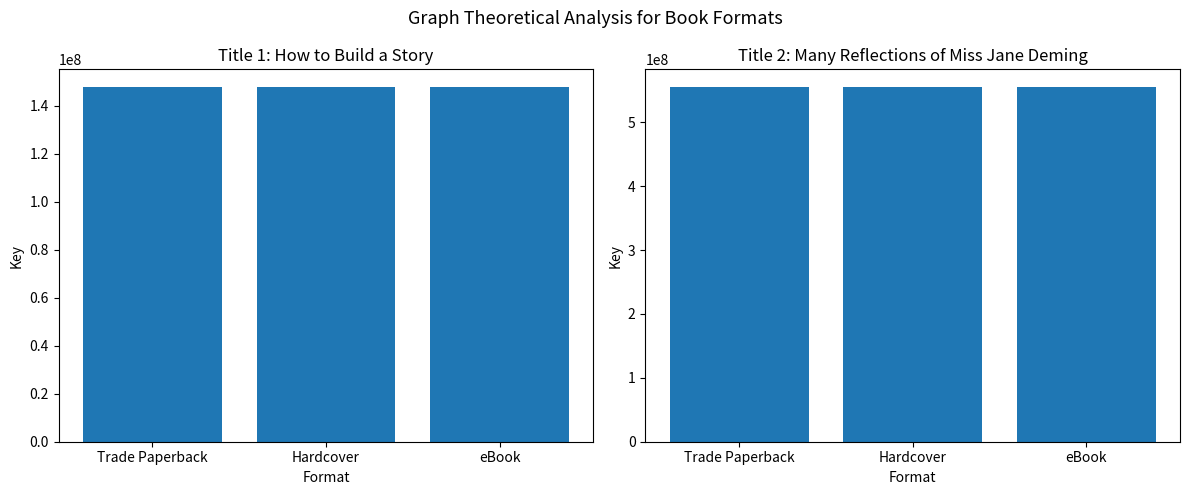

Is it true that Many Reflections of Miss Jane Deming equals 756504690 at eBook?

False